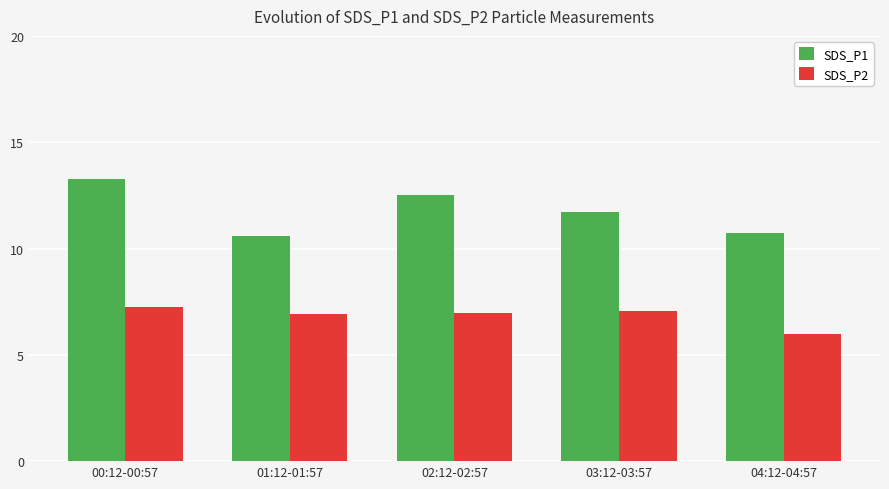

Which series has the largest range (max minus min)?

SDS_P1